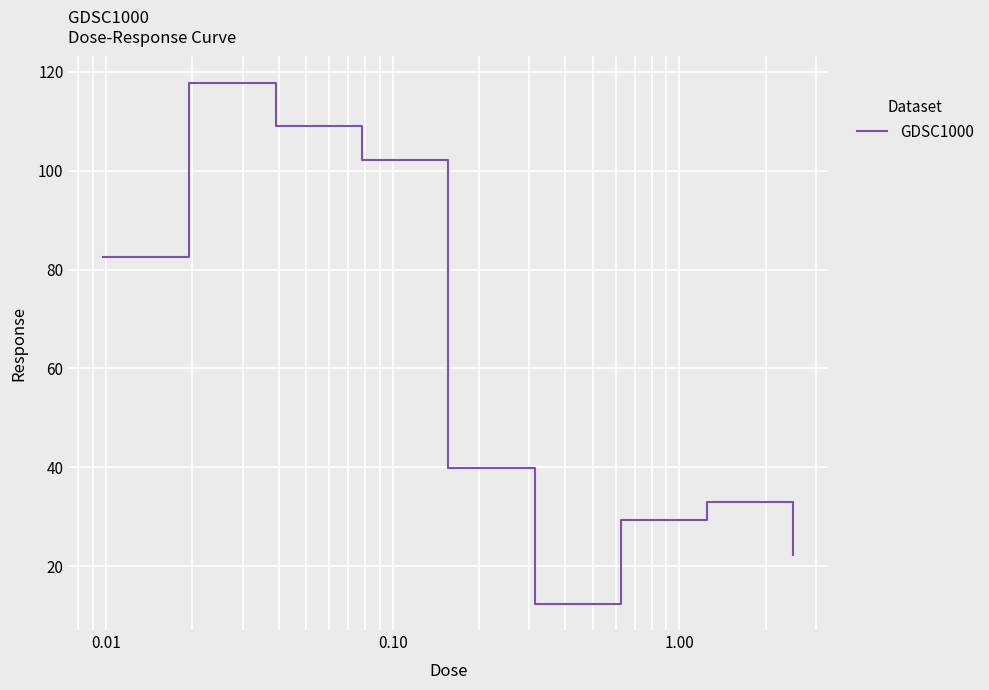

What is the greatest value displayed?

117.8